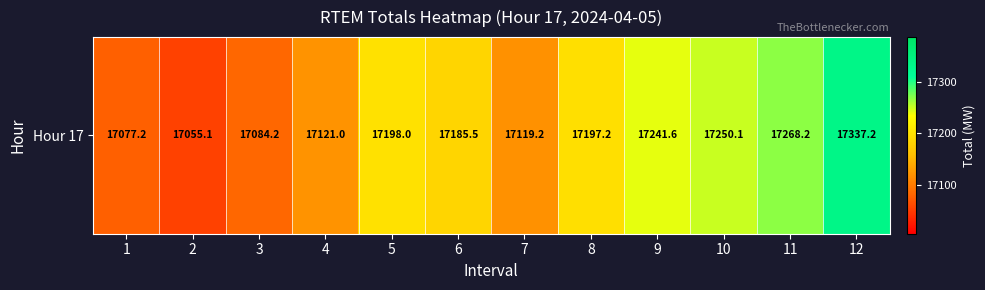

The chart shows a value of 6716.7 at 7. True or false?

False